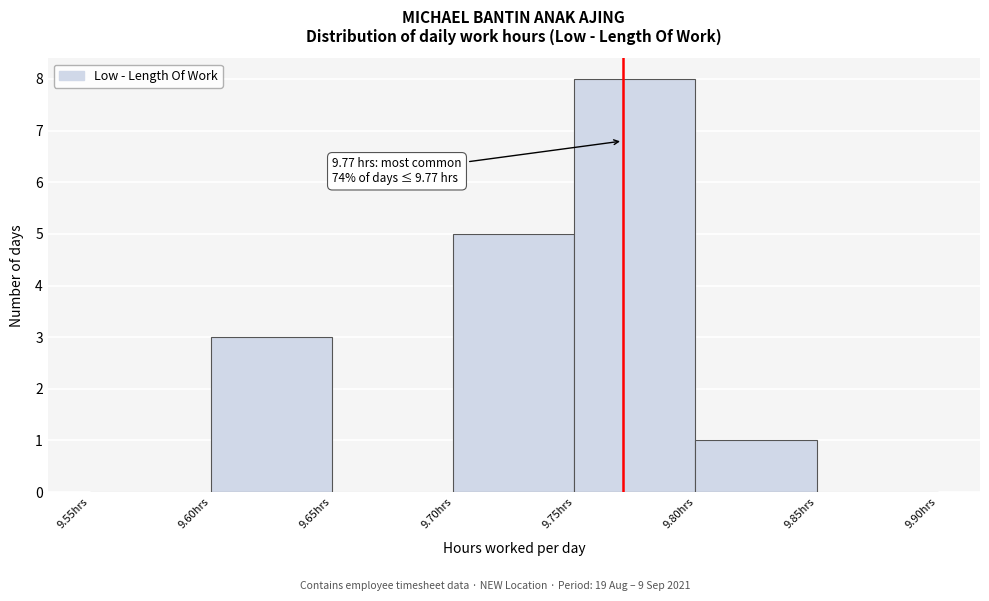

Which range on the x-axis has the tallest bar?

9.75 to 9.80